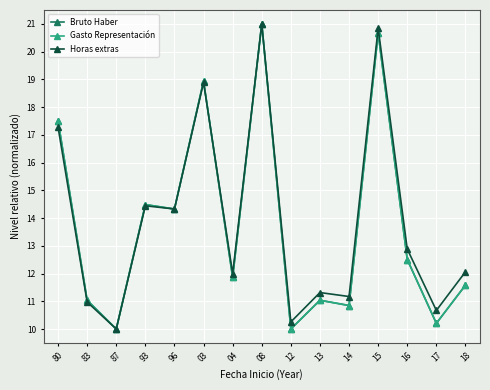

What is the difference between the second highest and minimum values in the Horas extras series?

10.8